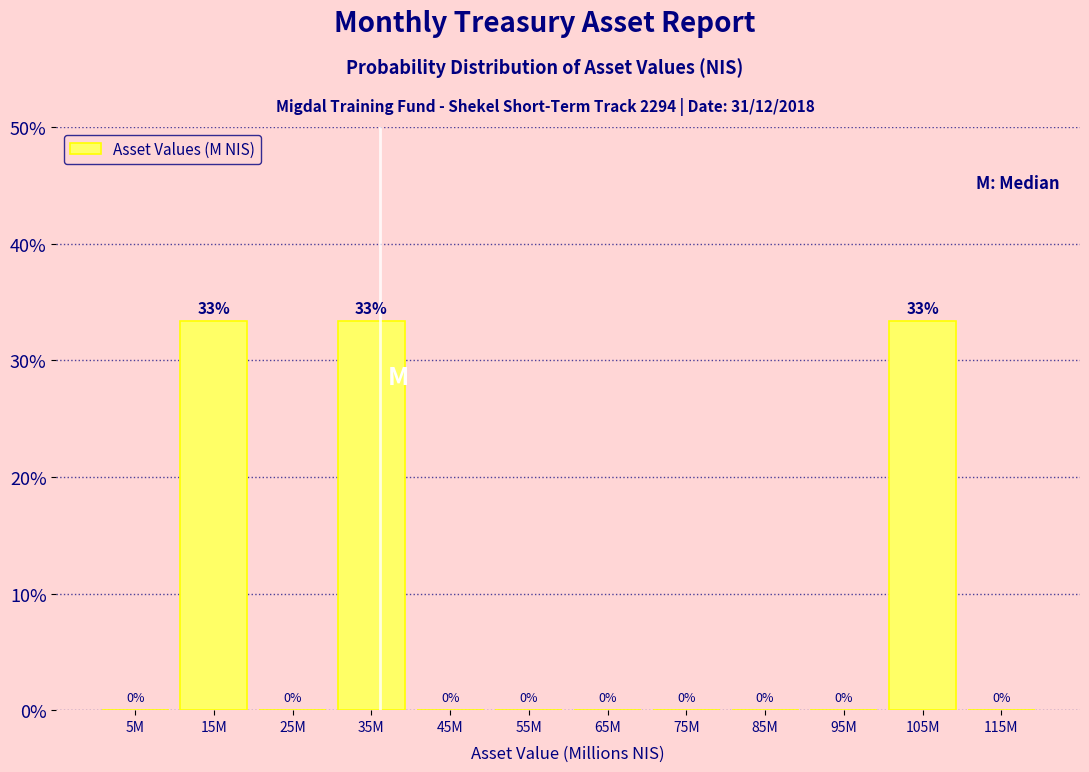

What is the maximum value shown in the chart?

33.3